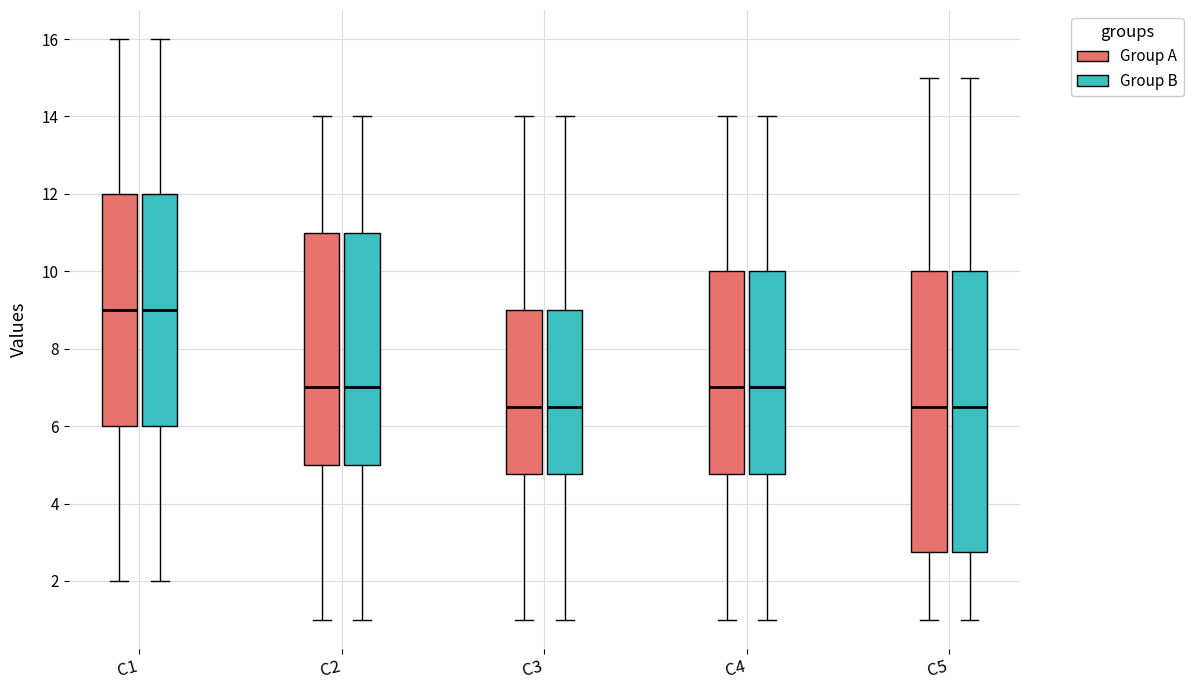

Reading left to right, read every box against the y-axis: the position of its median line, the range the box covers, and the ends of its whiskers. The values are not printed on the chart, so give them approximately, as read against the axis.

C1 (Group A): median 9.0, box 6.0 to 12.0, whiskers 2.0 to 16.0
C1 (Group B): median 9.0, box 6.0 to 12.0, whiskers 2.0 to 16.0
C2 (Group A): median 7.0, box 5.0 to 11.0, whiskers 1.0 to 14.0
C2 (Group B): median 7.0, box 5.0 to 11.0, whiskers 1.0 to 14.0
C3 (Group A): median 6.6, box 4.8 to 9.0, whiskers 1.0 to 14.0
C3 (Group B): median 6.6, box 4.8 to 9.0, whiskers 1.0 to 14.0
C4 (Group A): median 7.0, box 4.8 to 10.0, whiskers 1.0 to 14.0
C4 (Group B): median 7.0, box 4.8 to 10.0, whiskers 1.0 to 14.0
C5 (Group A): median 6.6, box 2.8 to 10.0, whiskers 1.0 to 15.0
C5 (Group B): median 6.6, box 2.8 to 10.0, whiskers 1.0 to 15.0